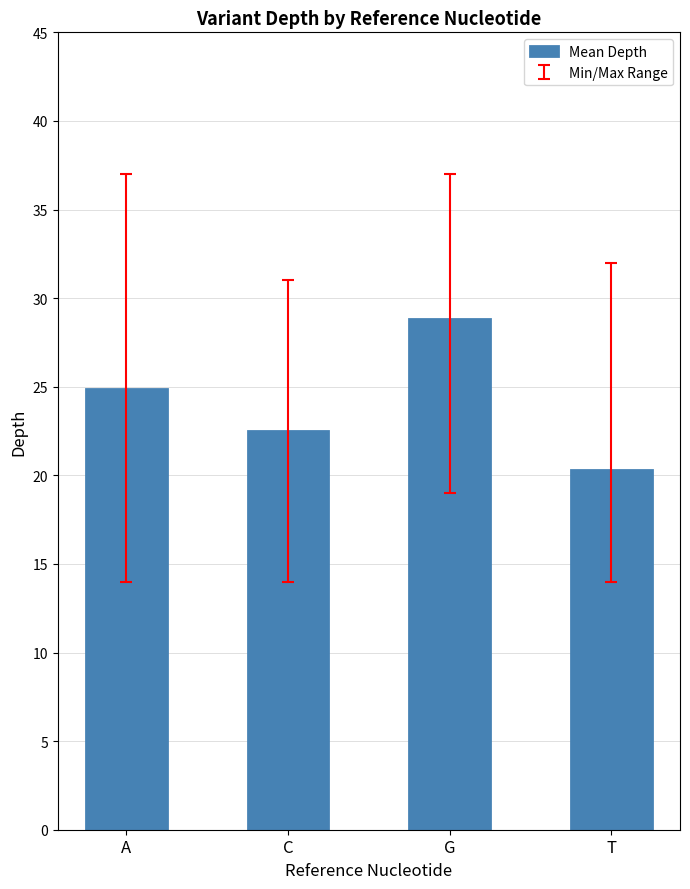

At which label is the value closest to 24?

A